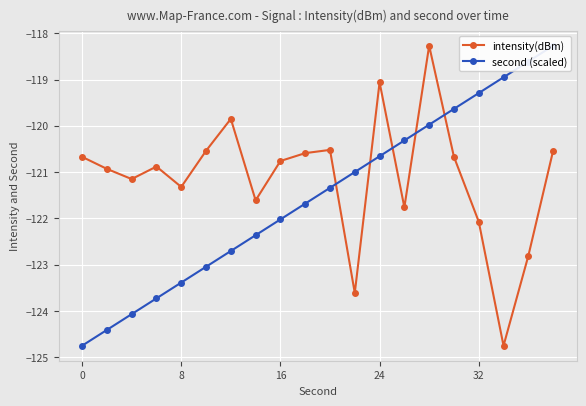

How many data points in intensity(dBm) are above -120?

3